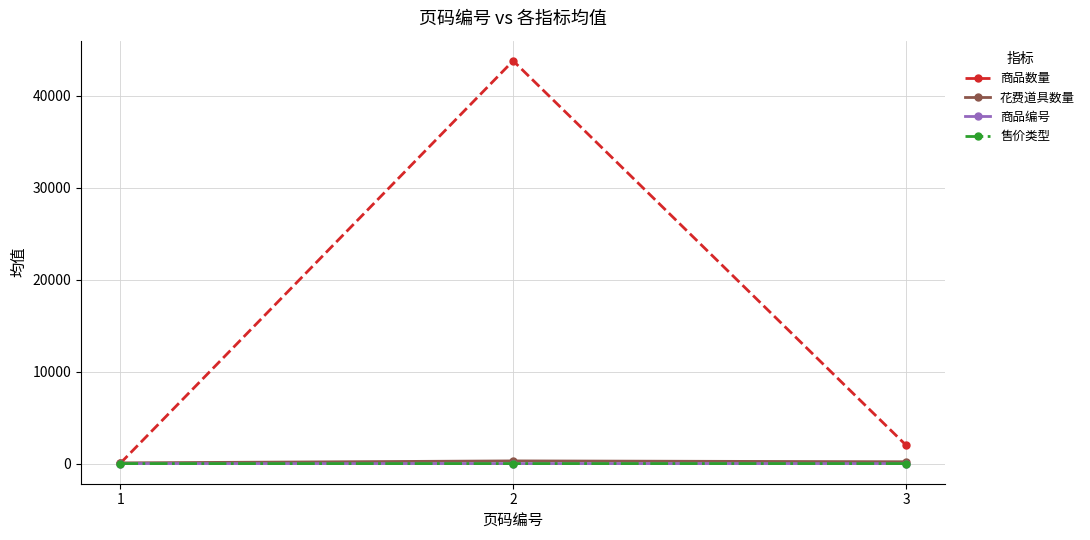

Which series has the largest total across all categories?

商品数量